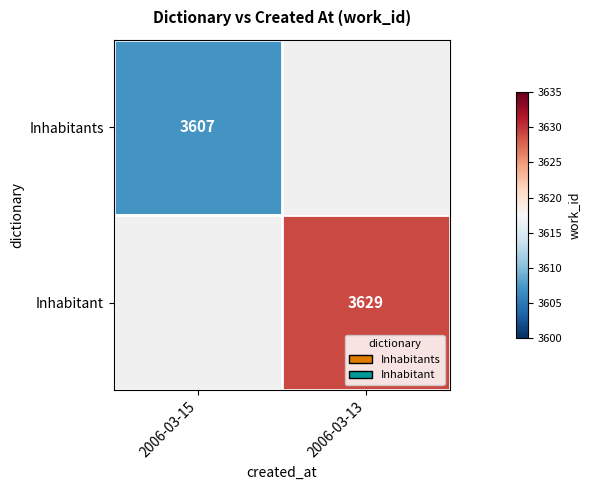

What is the minimum value shown in the chart?

3607.0